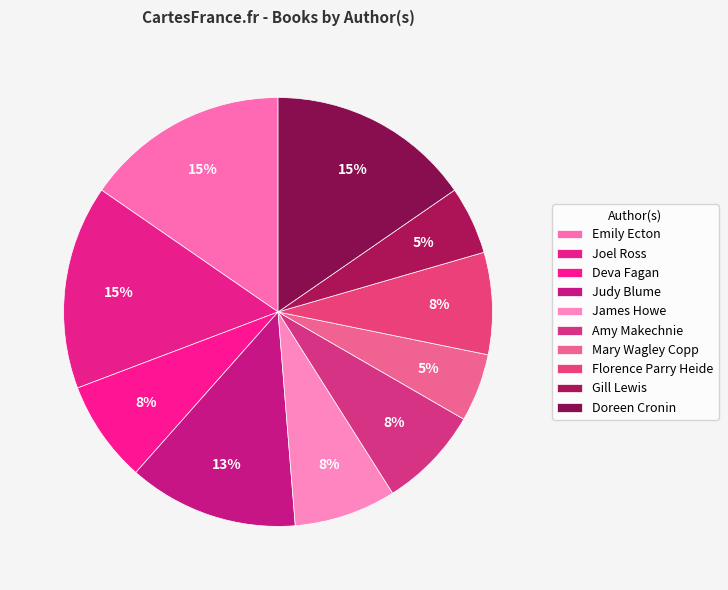

Count the number of slices in the pie.

10